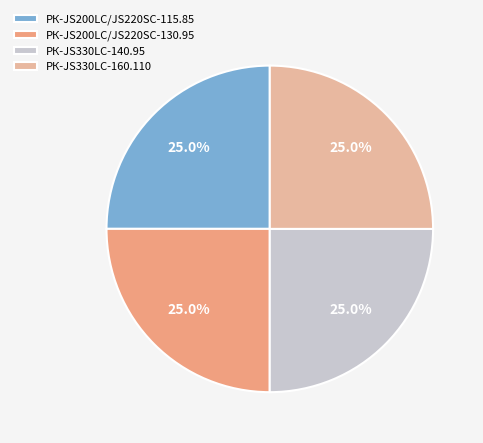

To the nearest percent, what percentage of the pie is РК-JS330LC-160.110?

25%